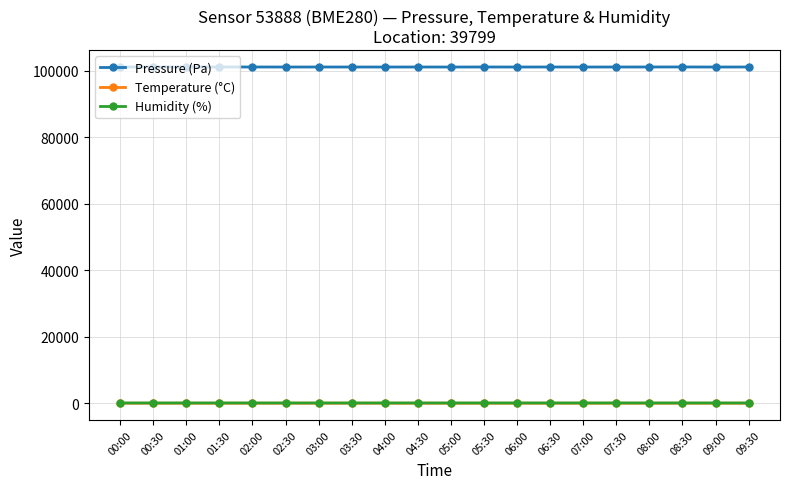

What is the difference between the highest and lowest values at 03:30?

101153.4